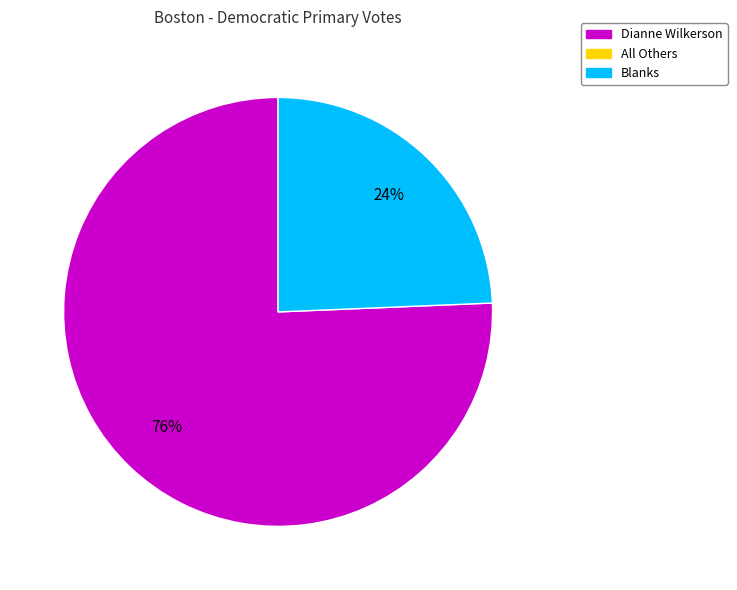

Is there any slice that represents more than half of the pie?

Yes